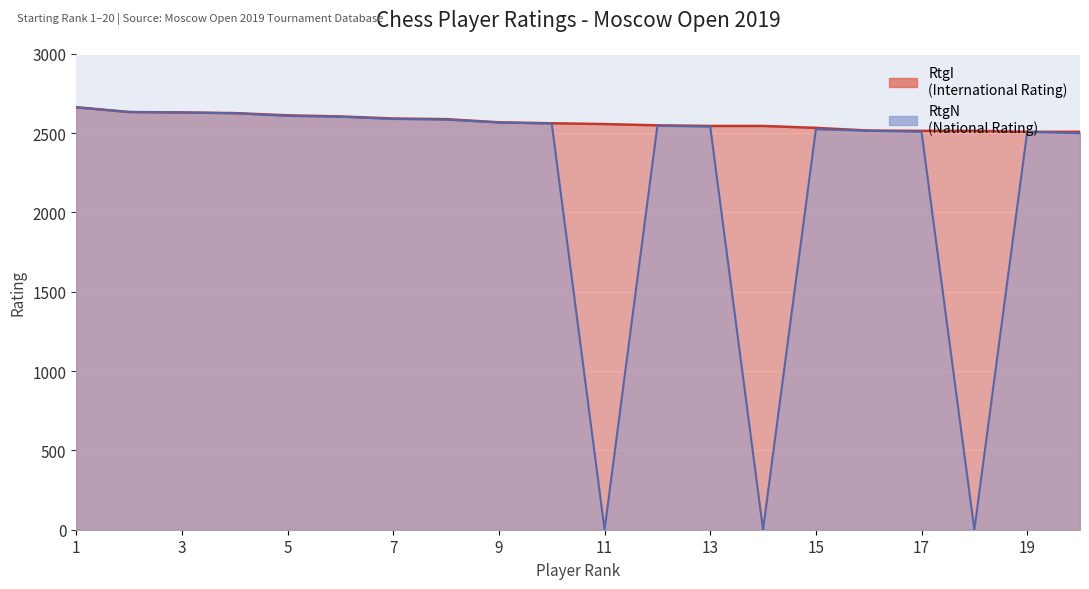

How many values in RtgN are above zero?

17